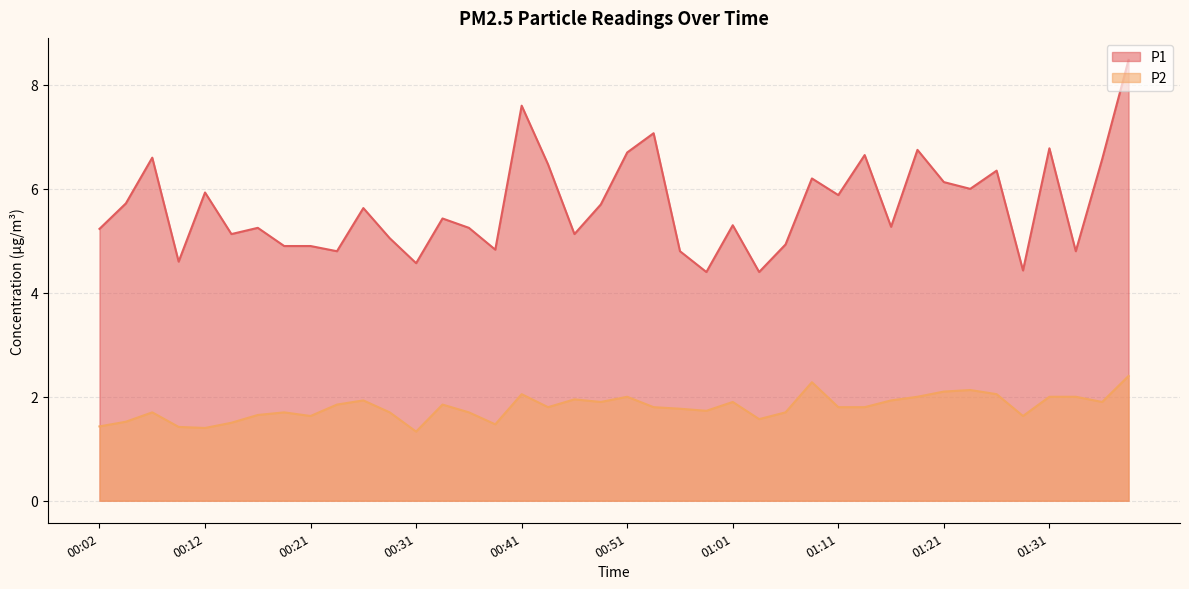

What is the label of the 4th point from the right?

01:31